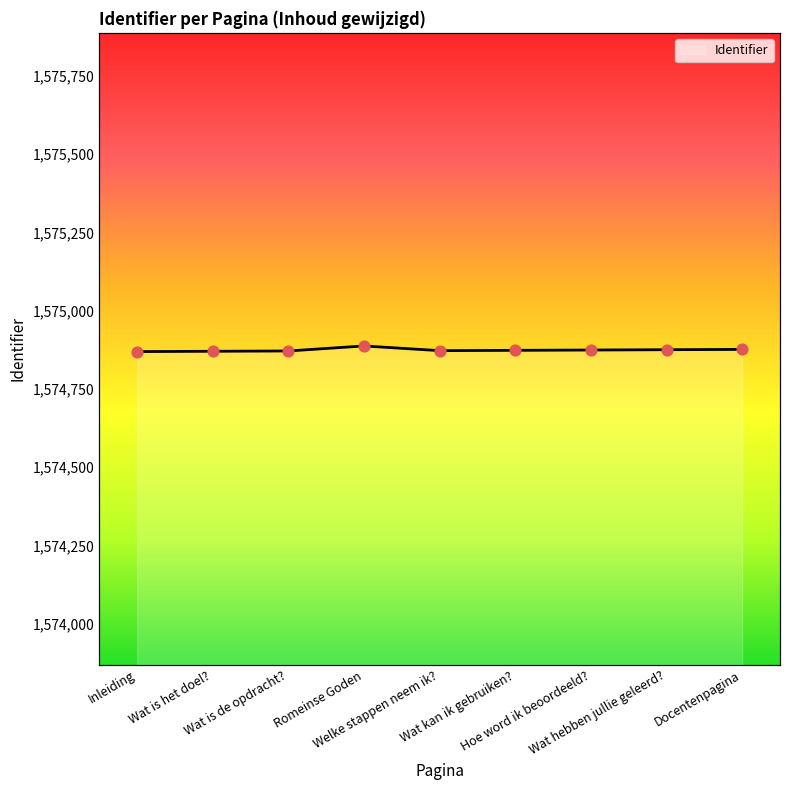

What is the ratio of the value at Wat kan ik gebruiken? to the value at Wat is het doel??

1.0